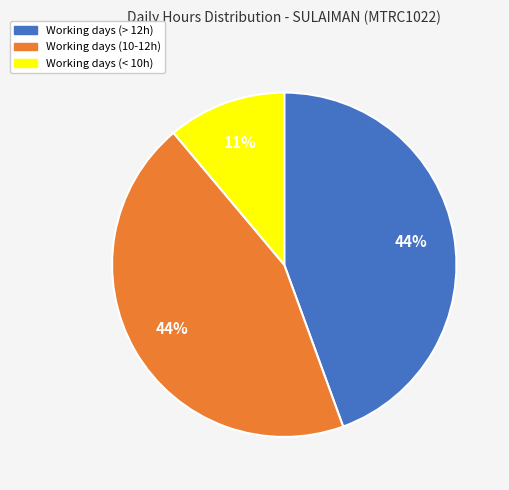

Is there a majority slice in this chart?

No